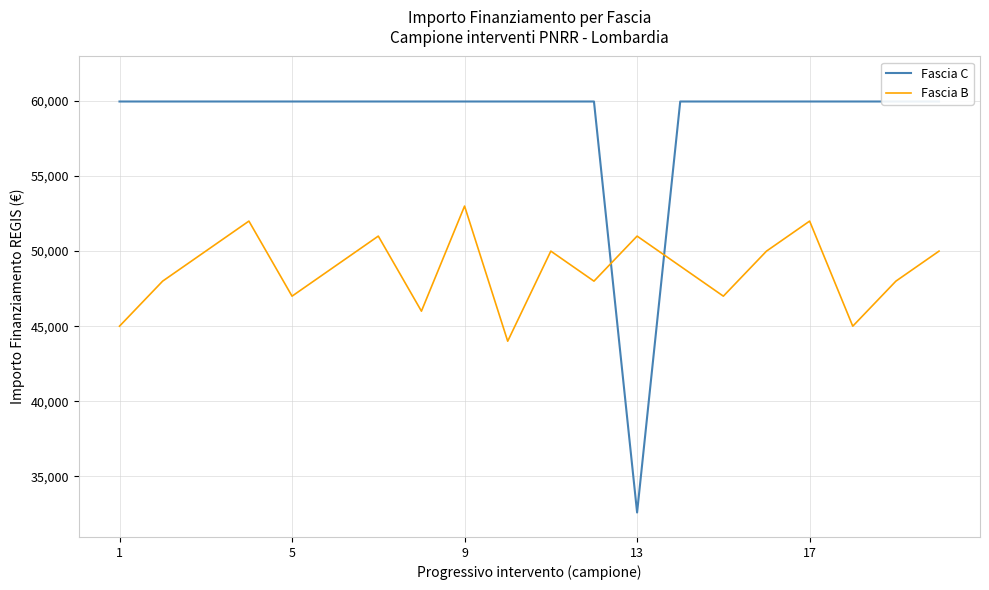

What is the value of the Fascia B point at the 8th from the left?

46000